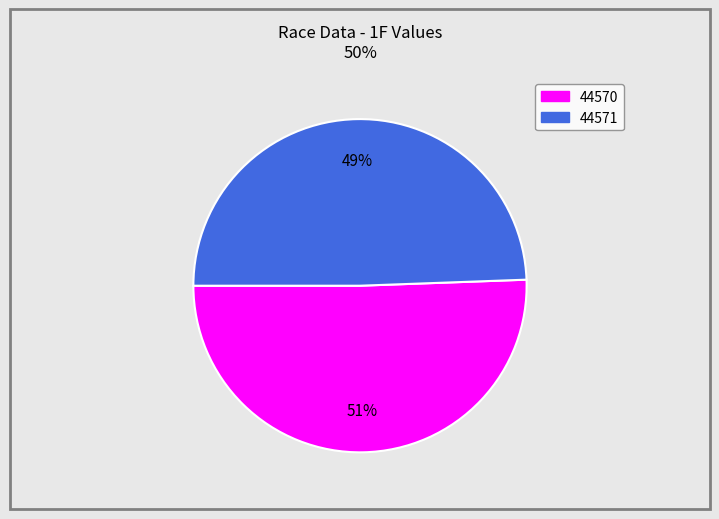

What is the ratio of the value at 44570 to the value at 44571?

1.0